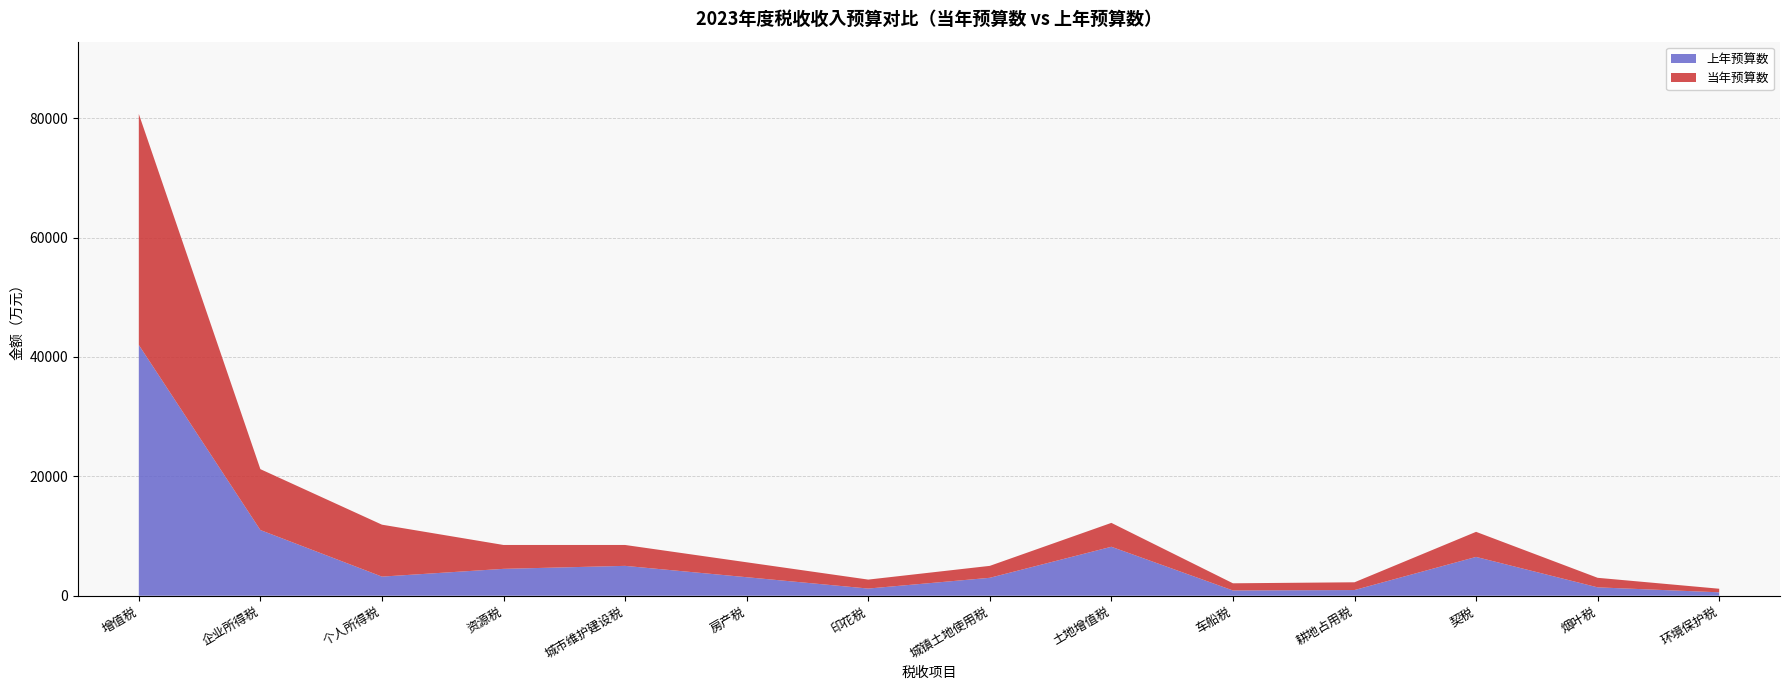

Reading right to left, transcribe all the data shown in this chart.

当年预算数: 600	1600	4200	1300	1200	4000	2000	1500	2500	3500	4000	8700	10200	38700
上年预算数: 570	1400	6500	950	880	8200	3000	1200	3100	5000	4500	3200	11000	42000